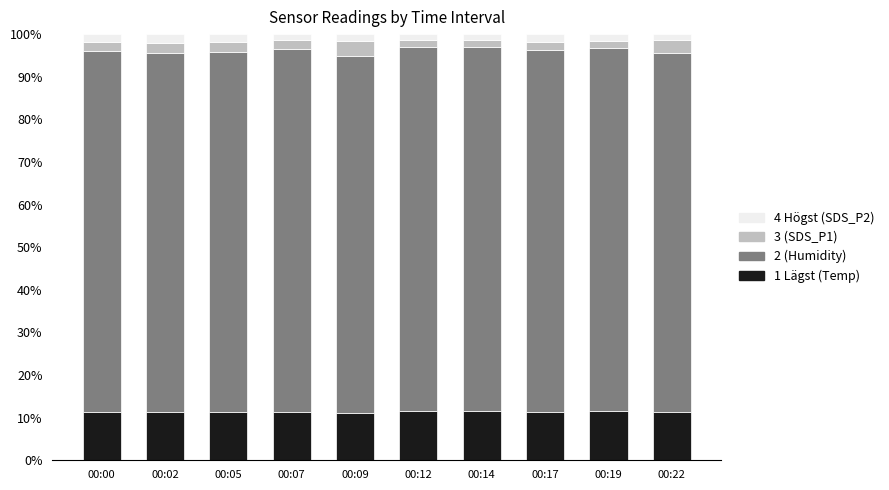

What is the total value across all series at 00:02?

100.0